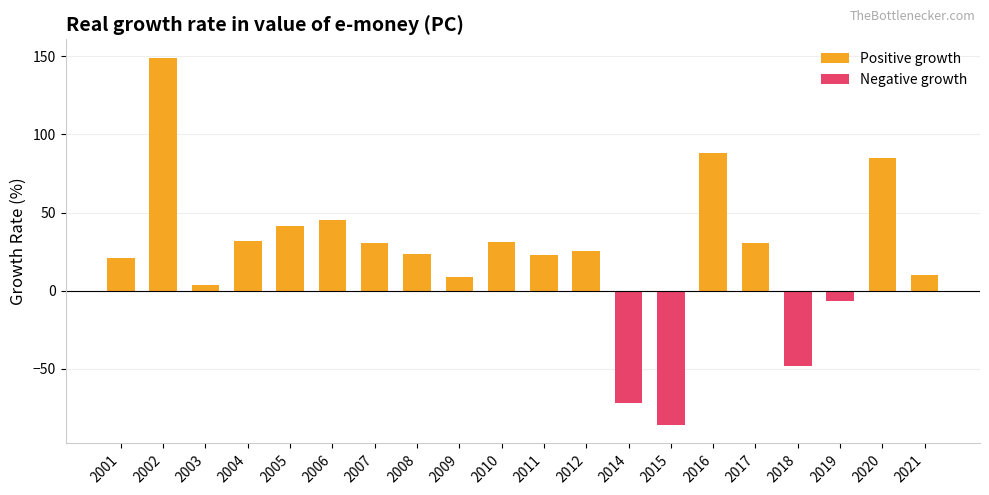

Reading left to right, extract all data points from this chart.

Positive growth: 2001=21.2	2002=149.0	2003=3.7	2004=32.1	2005=41.2	2006=45.5	2007=30.8	2008=23.2	2009=8.8	2010=30.9	2011=23.1	2012=25.1	2014=0.0	2015=0.0	2016=88.2	2017=30.8	2018=0.0	2019=0.0	2020=84.9	2021=10.0
Negative growth: 2001=0.0	2002=0.0	2003=0.0	2004=0.0	2005=0.0	2006=0.0	2007=0.0	2008=0.0	2009=0.0	2010=0.0	2011=0.0	2012=0.0	2014=-71.5	2015=-85.9	2016=0.0	2017=0.0	2018=-48.3	2019=-6.6	2020=0.0	2021=0.0